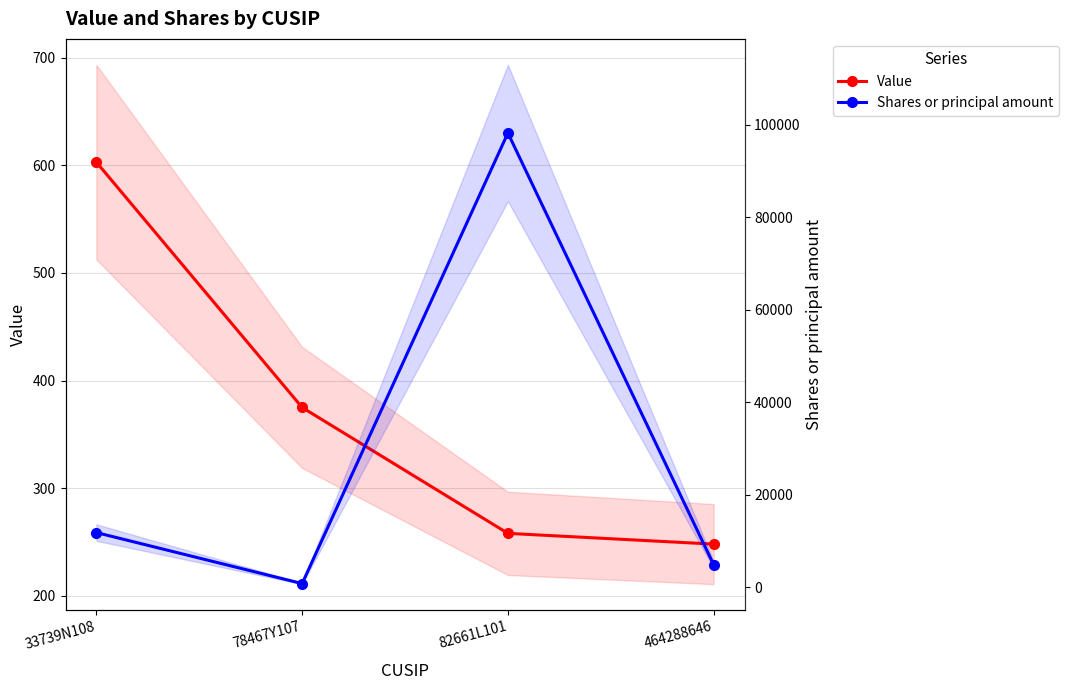

What is the greatest value displayed?

98260